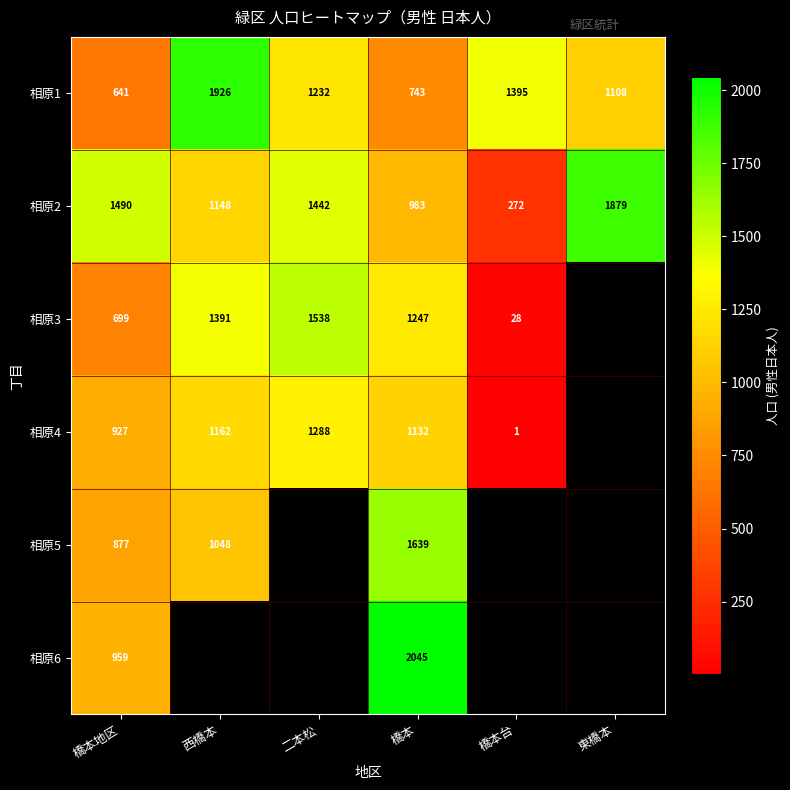

List the labels in order of 相原2 value, largest first.

東橋本, 橋本地区, 二本松, 西橋本, 橋本, 橋本台